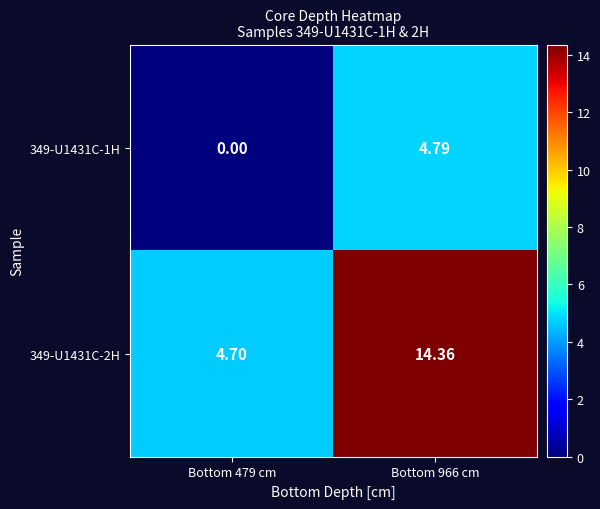

Is the value of 349-U1431C-2H at Bottom 966 cm greater than the value of 349-U1431C-1H at Bottom 479 cm?

Yes